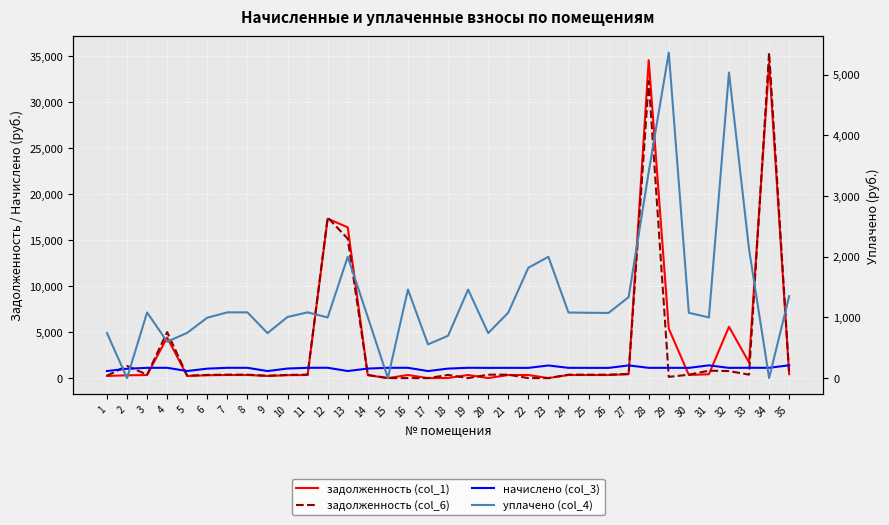

How many data points does each series have?

35